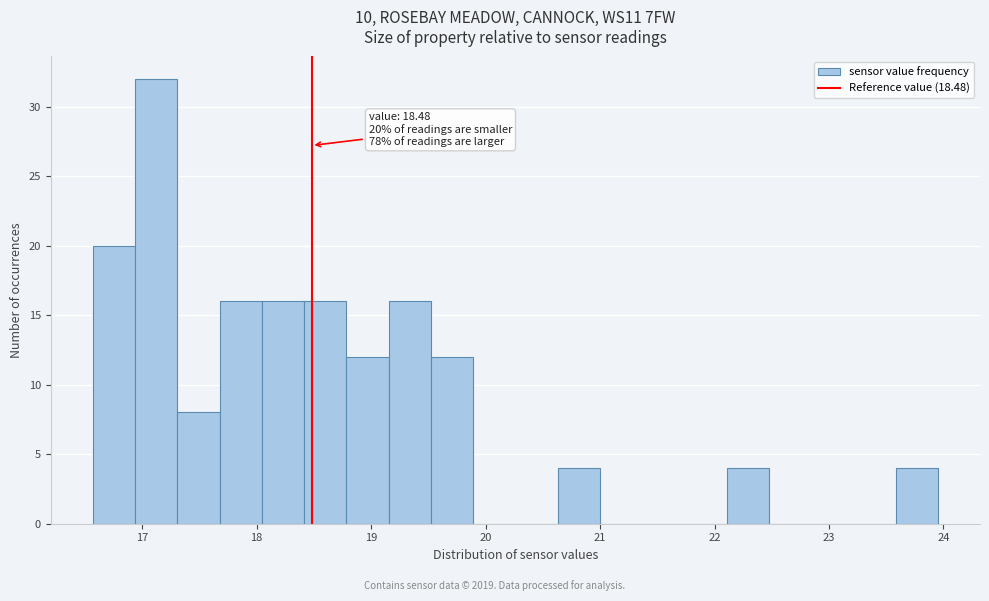

Read against the x-axis, roughly where is the centre of the tallest bar?

17.1